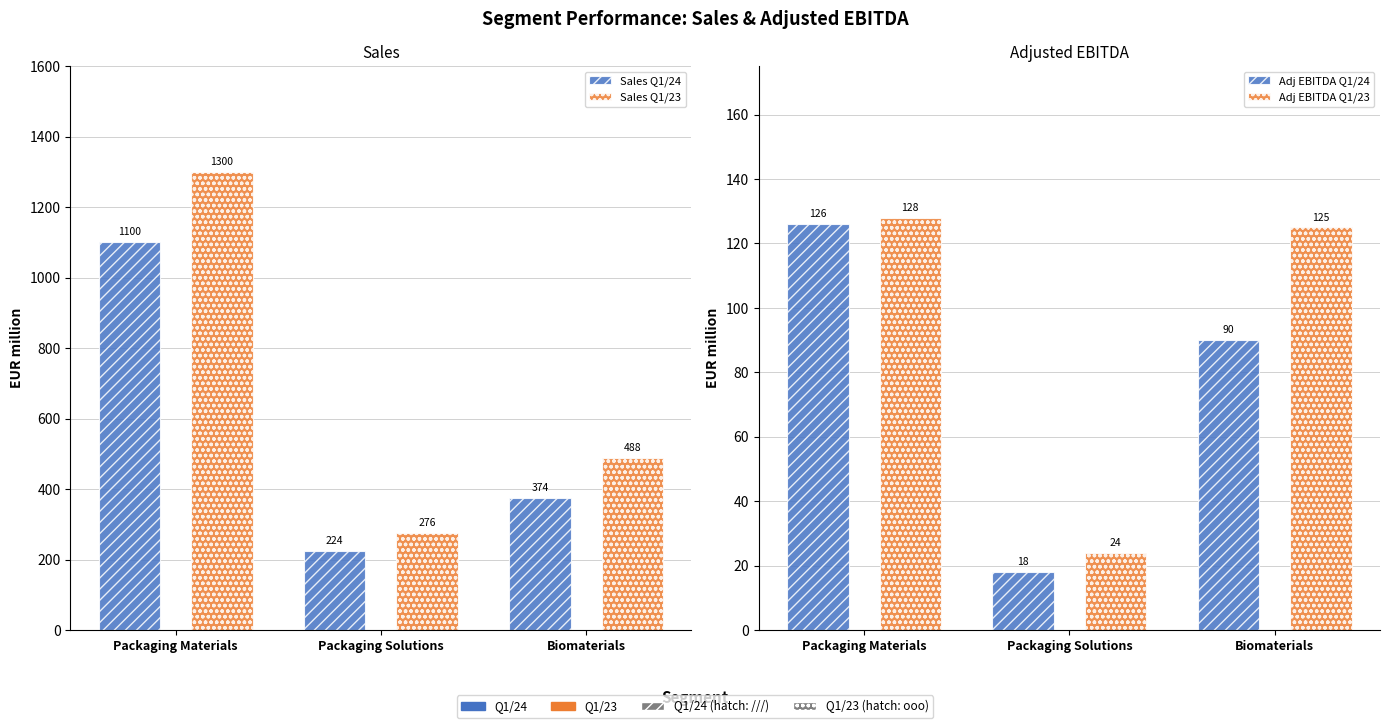

Which series has the widest spread of values?

Sales Q1/23